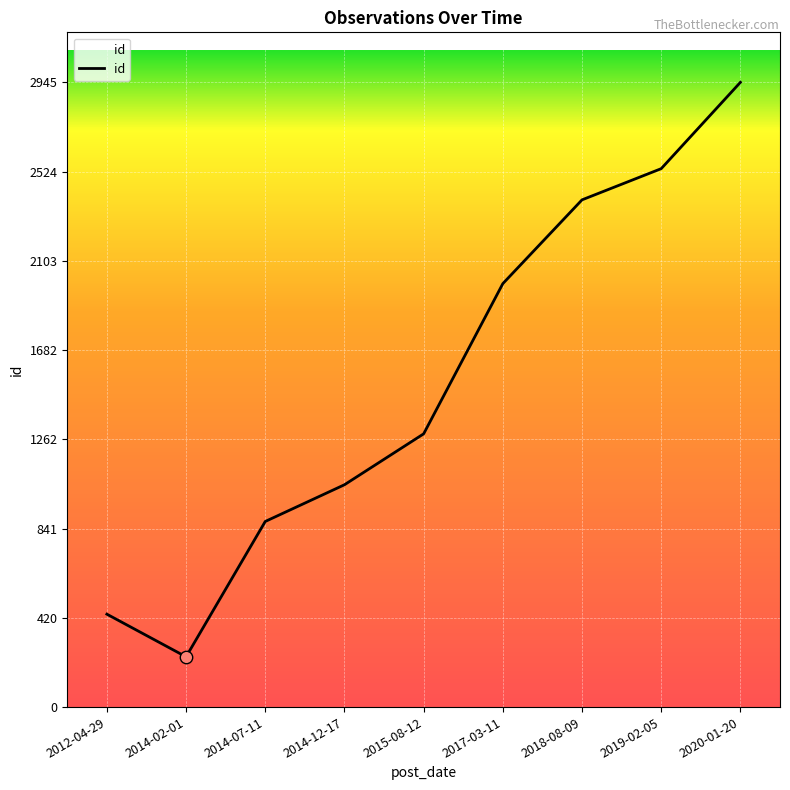

Approximately how many times larger is the value at 2020-01-20 compared to 2014-02-01?

12.4